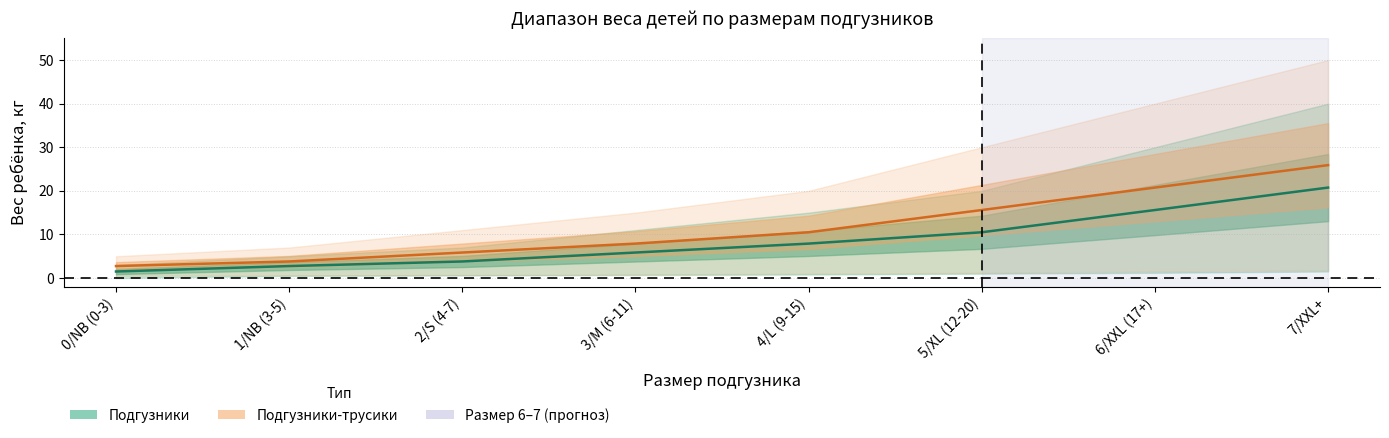

What is the total value across all series at 1/NB (3-5)?

6.5